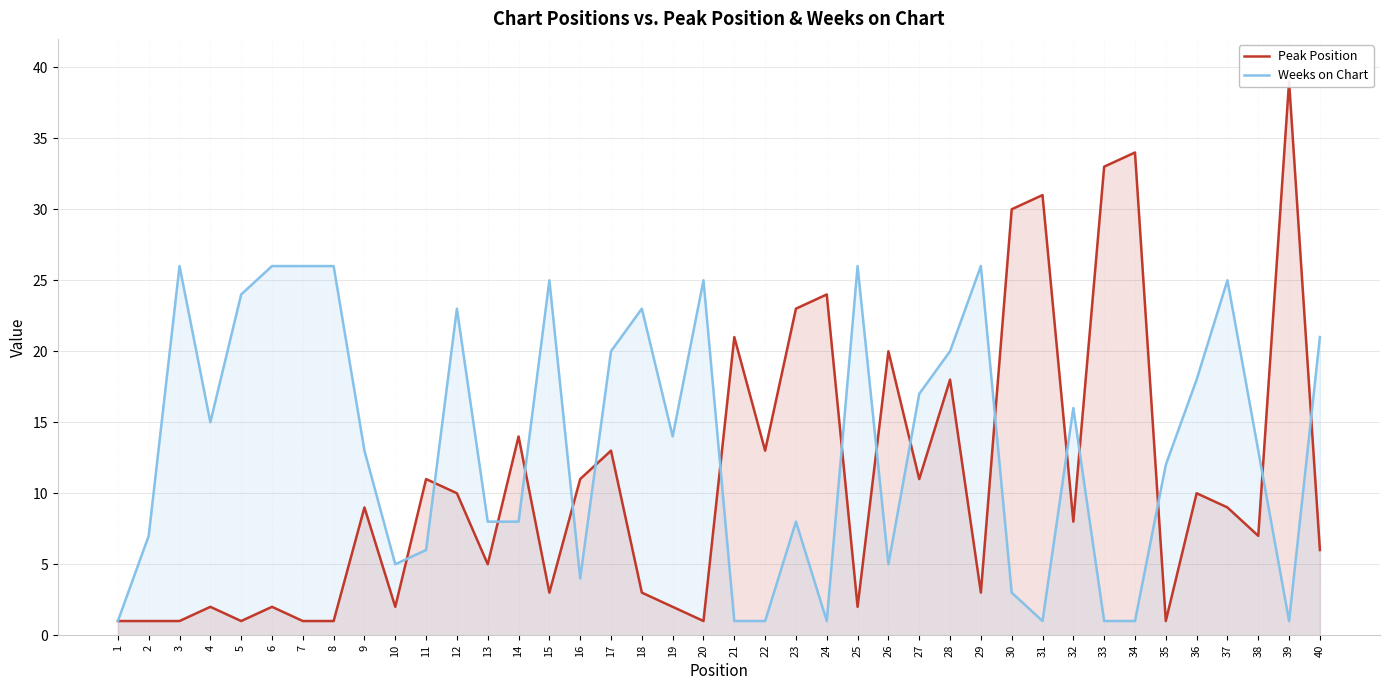

Between 19 and 7, which is larger?

19